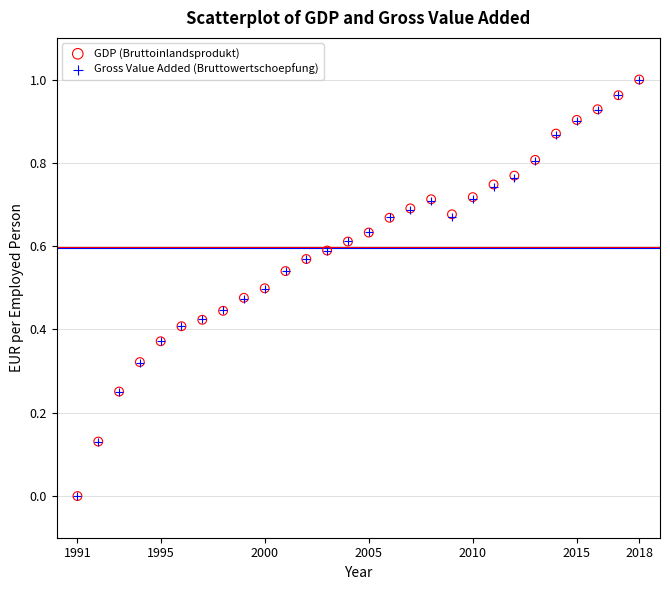

What are all the series names shown in the legend?

GDP (Bruttoinlandsprodukt), Gross Value Added (Bruttowertschoepfung)